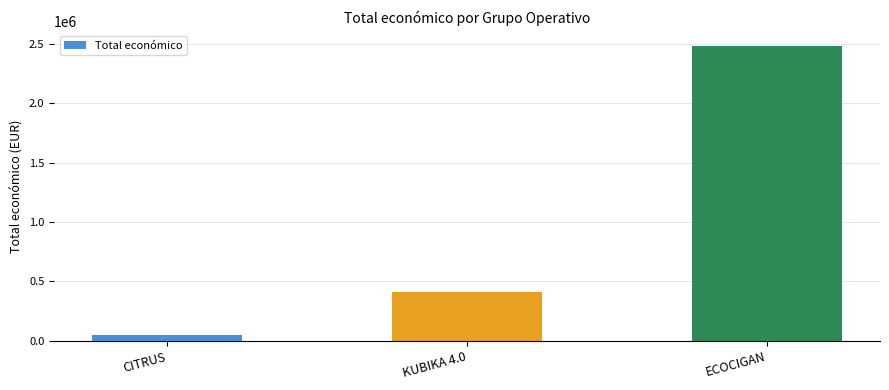

True or false: the data shows 414788 at KUBIKA 4.0.

True